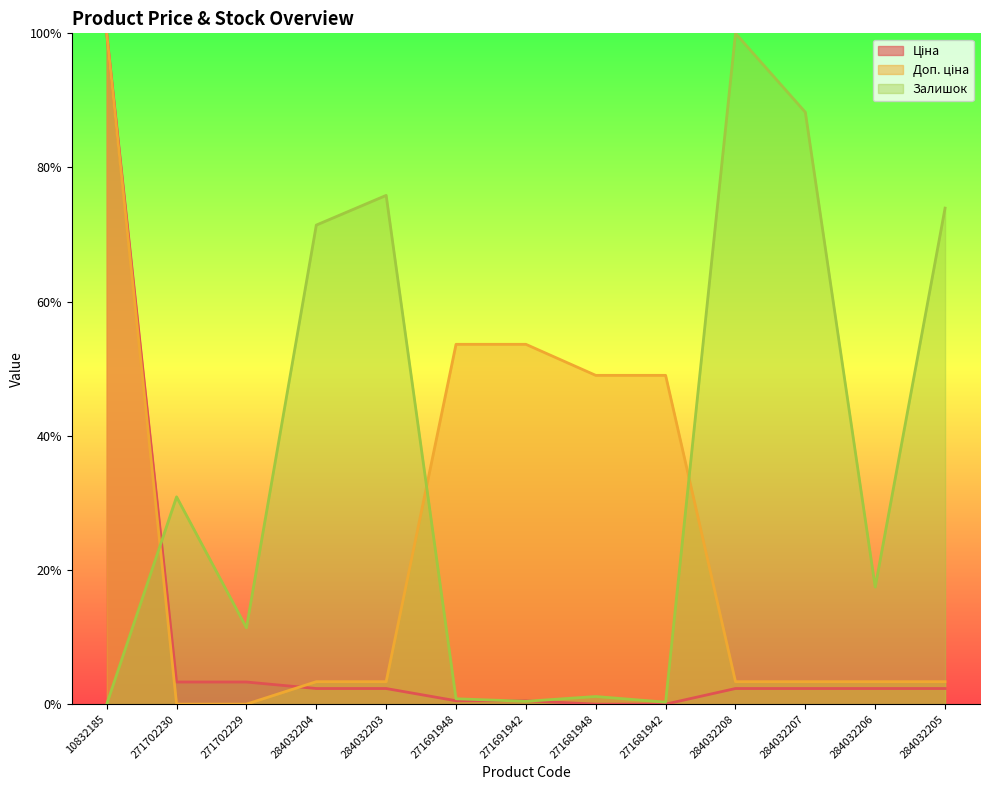

Is the value of Ціна at 284032203 greater than the value of Залишок at 284032208?

No